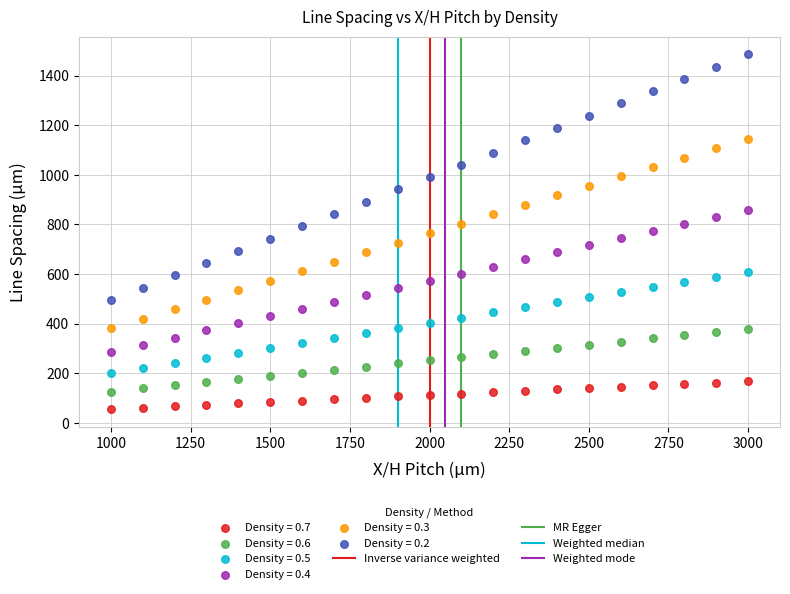

Across all data points, what is the range of X values (max minus min)?

2000.0